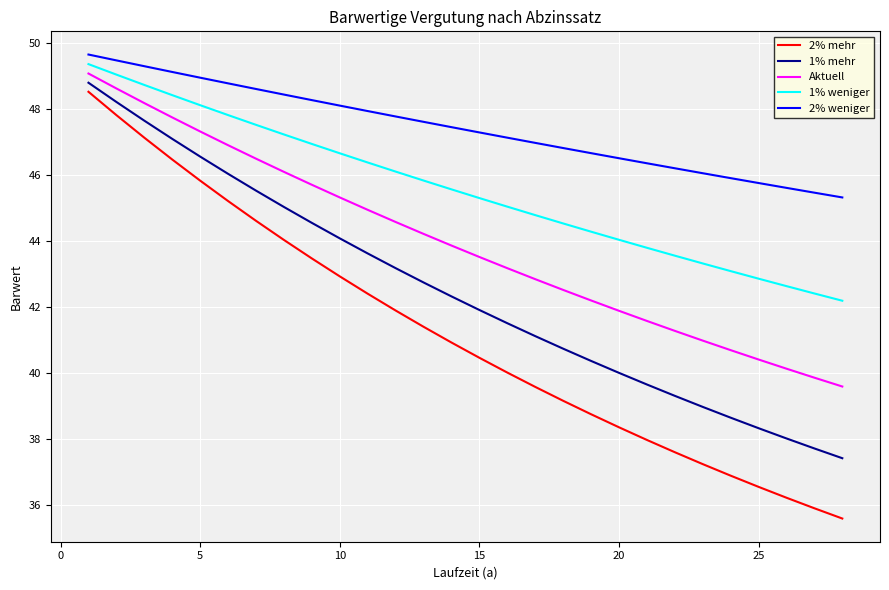

Which series has the largest total across all categories?

2% weniger